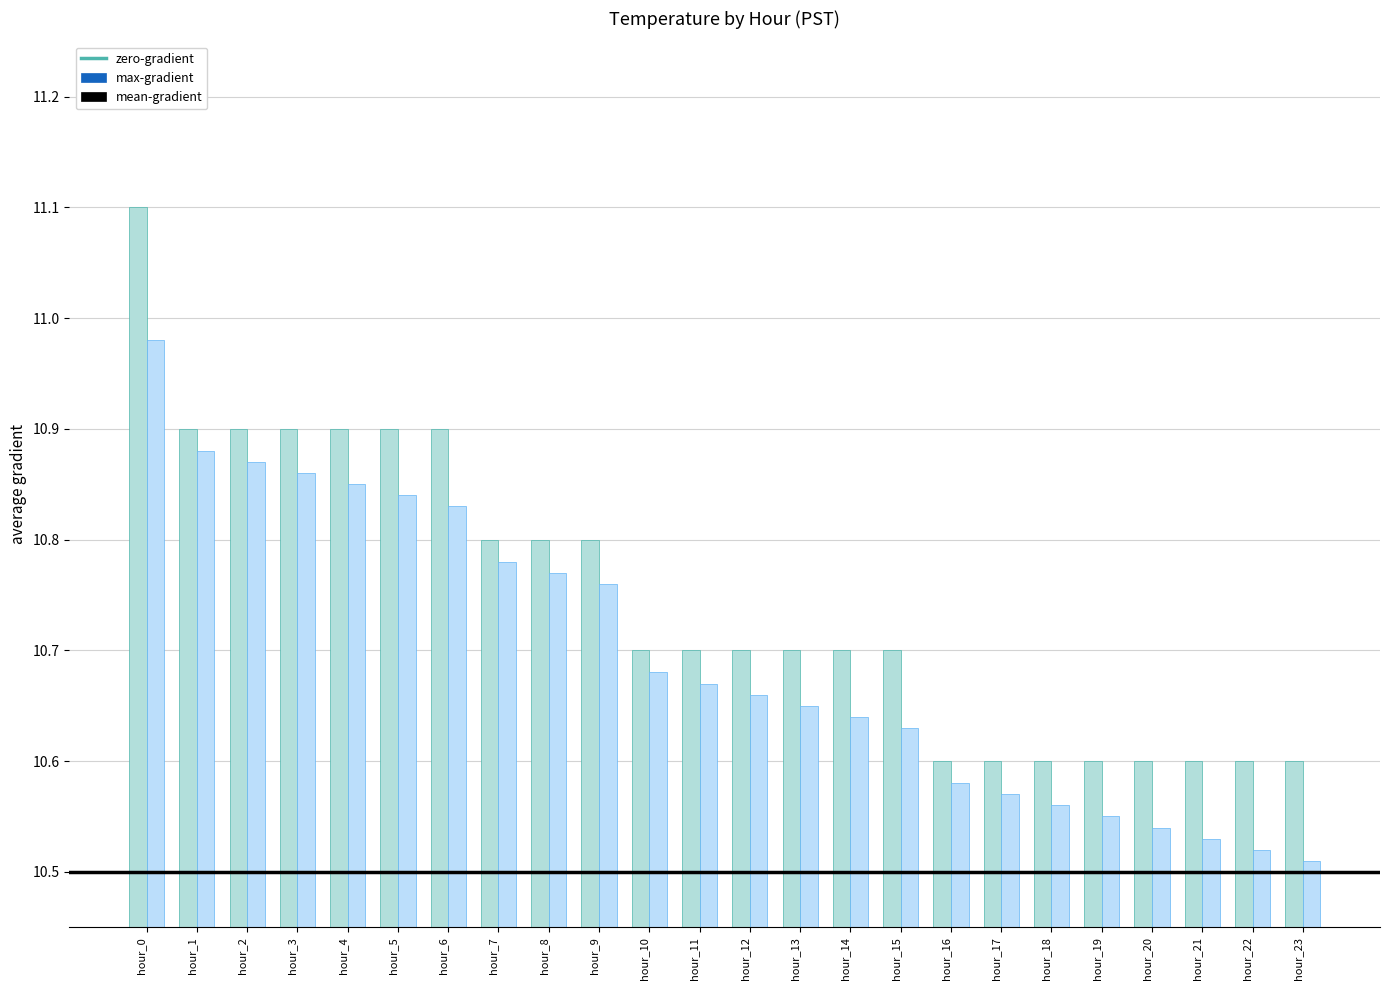

What is the maximum value for mean-gradient?

11.0